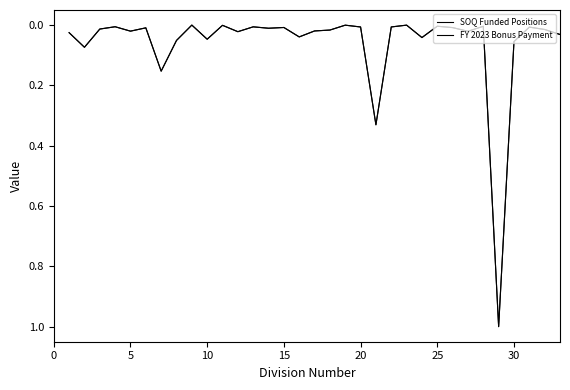

After their last crossing, which series has the higher values: FY 2023 Bonus Payment or SOQ Funded Positions?

SOQ Funded Positions